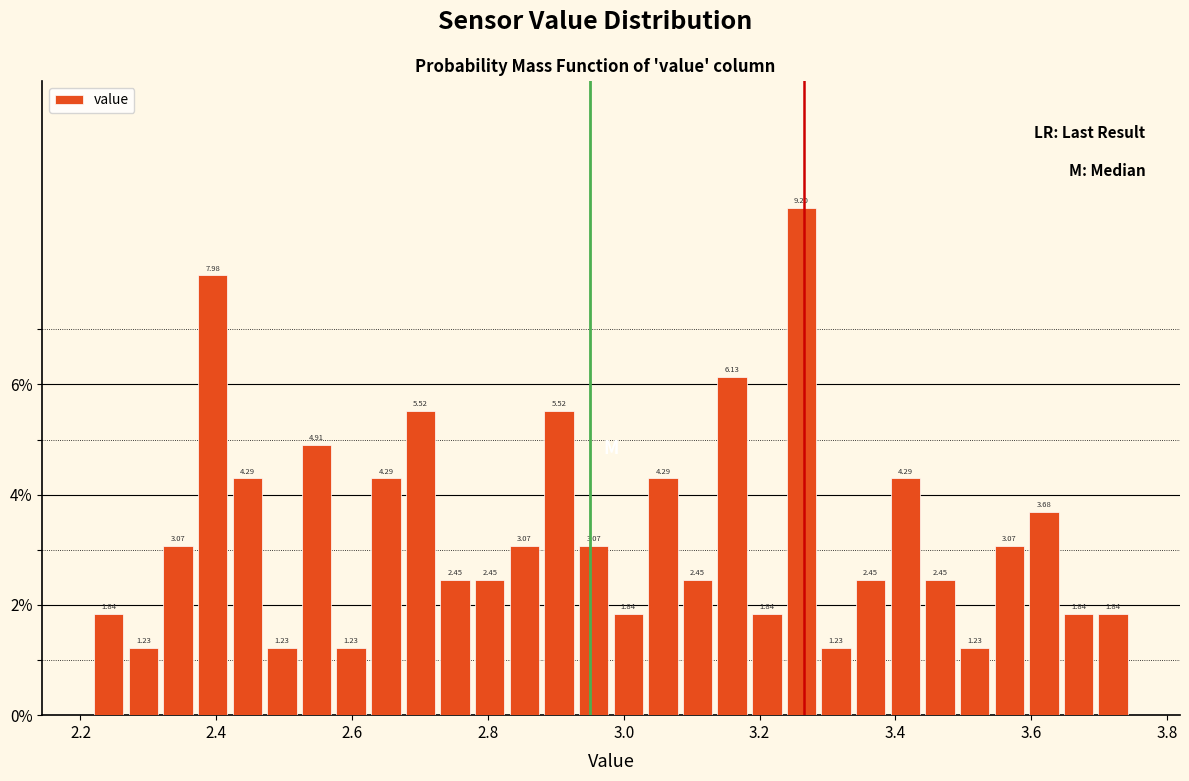

Read against the x-axis, roughly where is the centre of the tallest bar?

3.26